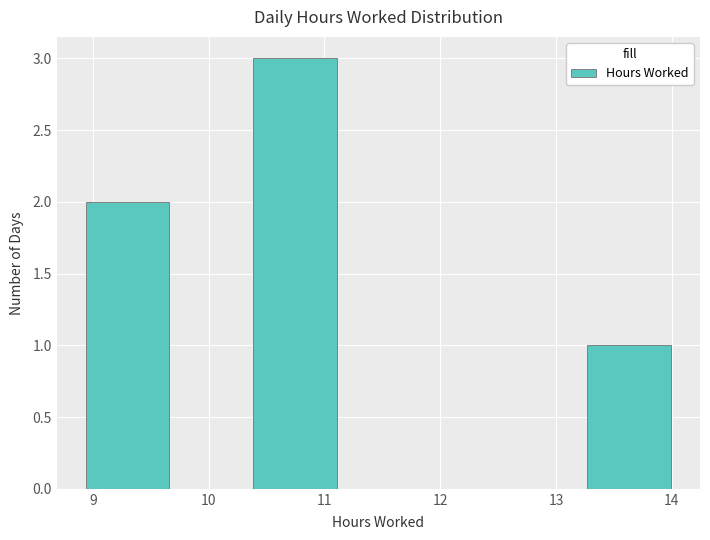

Reading left to right, transcribe this chart: for each bar, give the range it covers on the x-axis and its height. Neither the bar edges nor the heights are printed on the chart, so give them approximately, as read against the axes.

8.9 to 9.7: 2
9.7 to 10.4: 0
10.4 to 11.1: 3
11.1 to 11.8: 0
11.8 to 12.5: 0
12.5 to 13.3: 0
13.3 to 14.0: 1